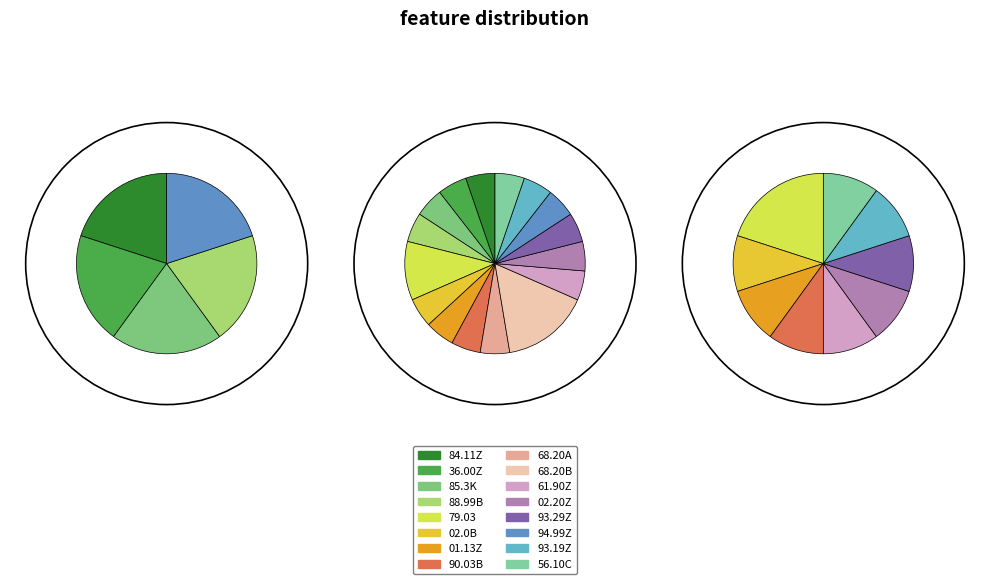

Approximately how many times larger is the value at 79.03 compared to 61.90Z?

2.0